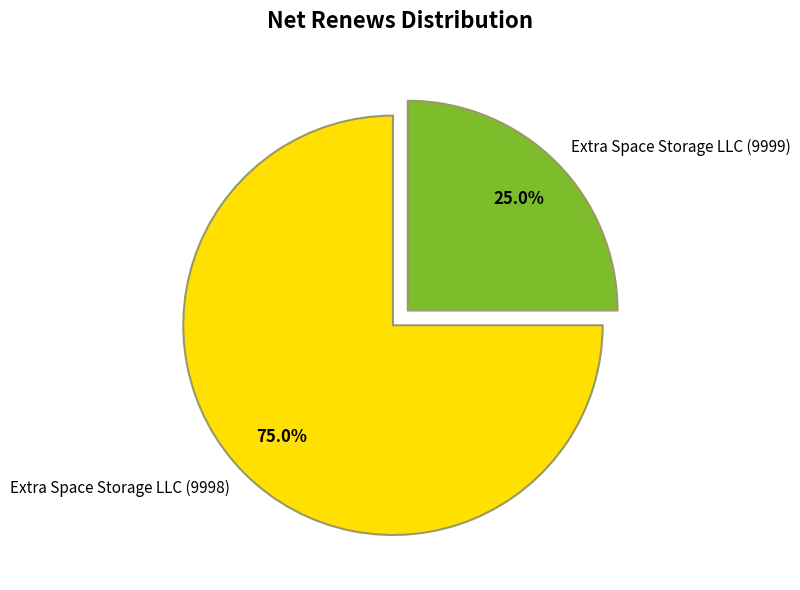

How many segments does this pie chart have?

2